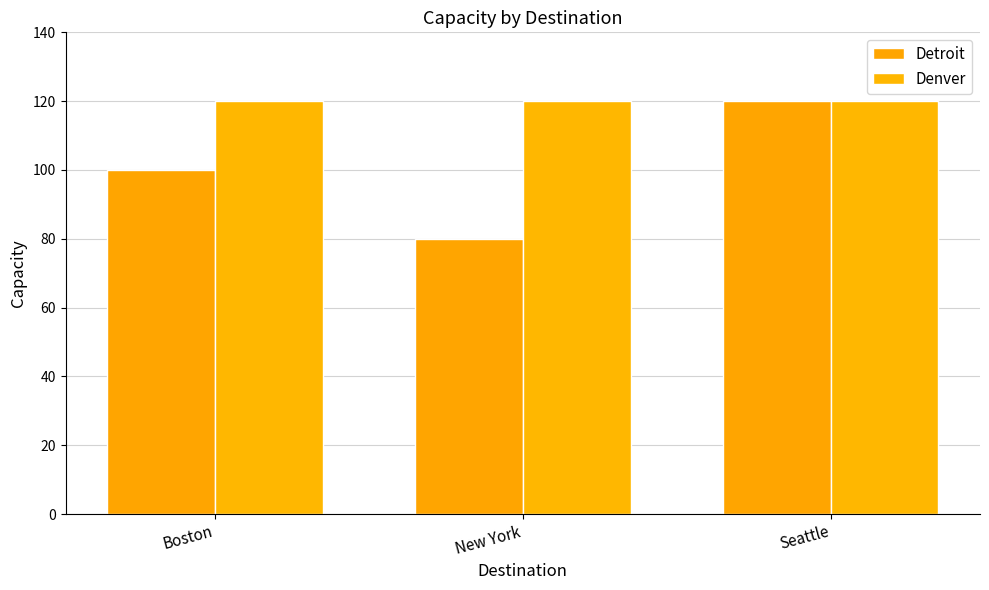

True or false: Denver has a value of 174 at New York.

False